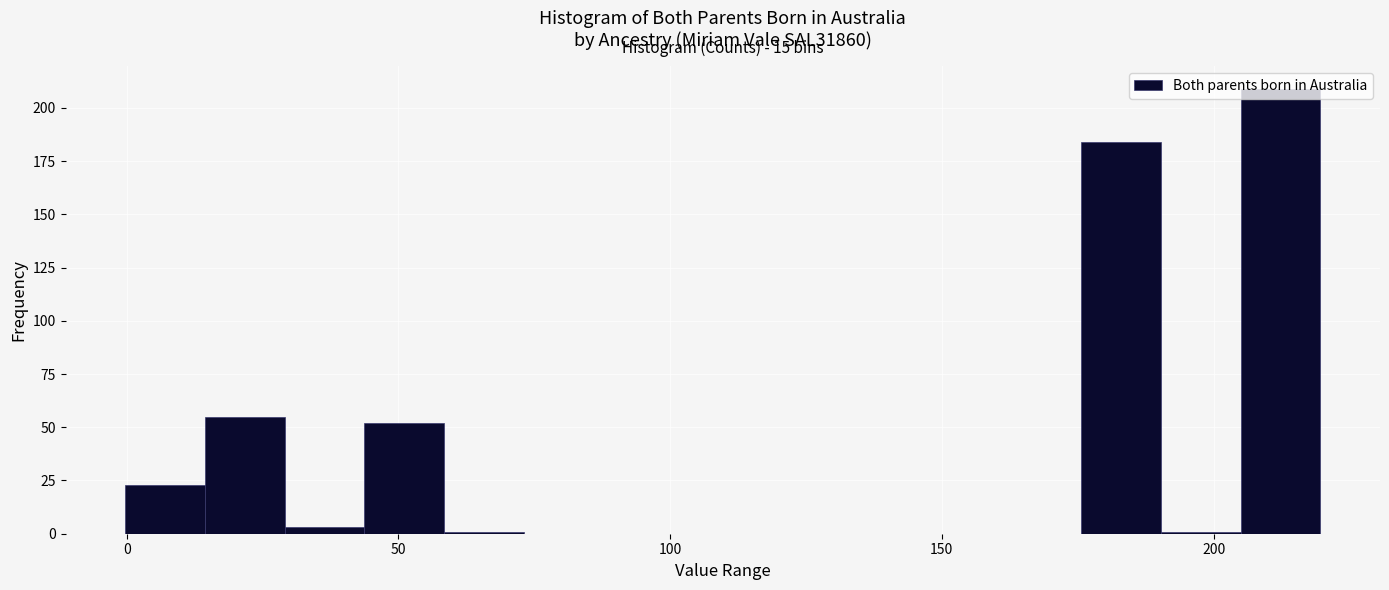

Around what value on the x-axis is the tallest bar? Give the approximate position of its centre, as read against the axis.

210